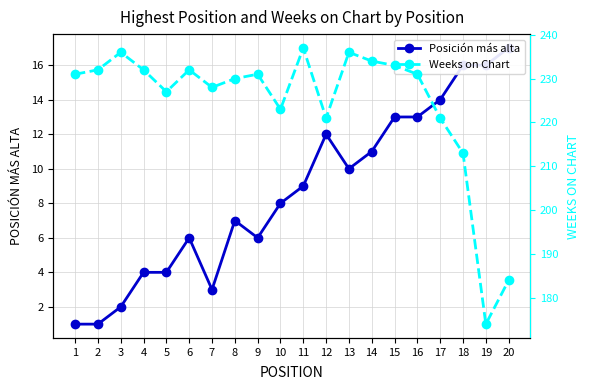

What is the lowest value of the Weeks on Chart series?

174